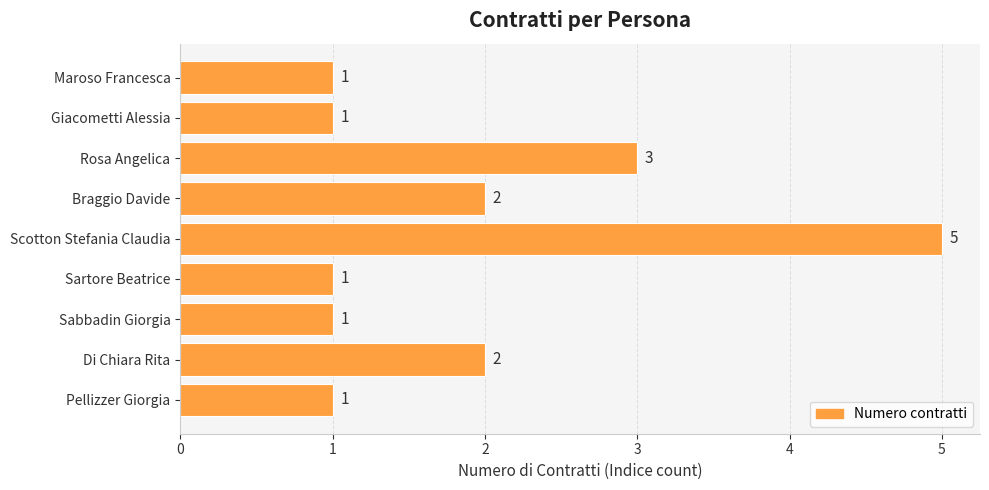

True or false: the data shows 1 at Giacometti Alessia.

True